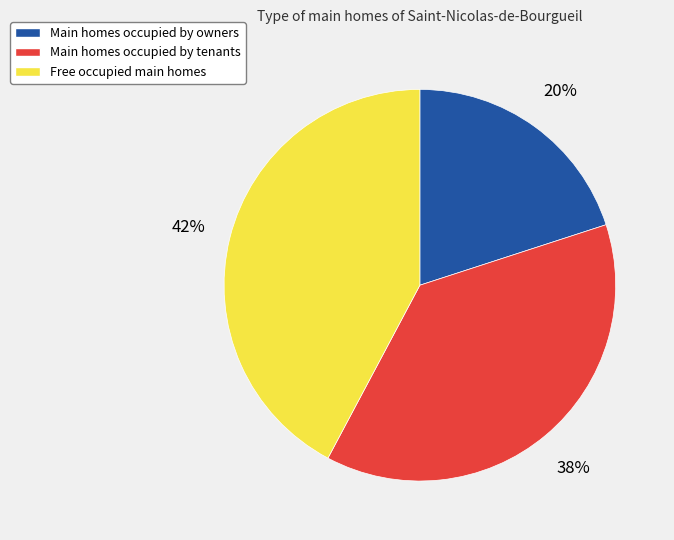

To the nearest percent, what is the average slice percentage?

33%